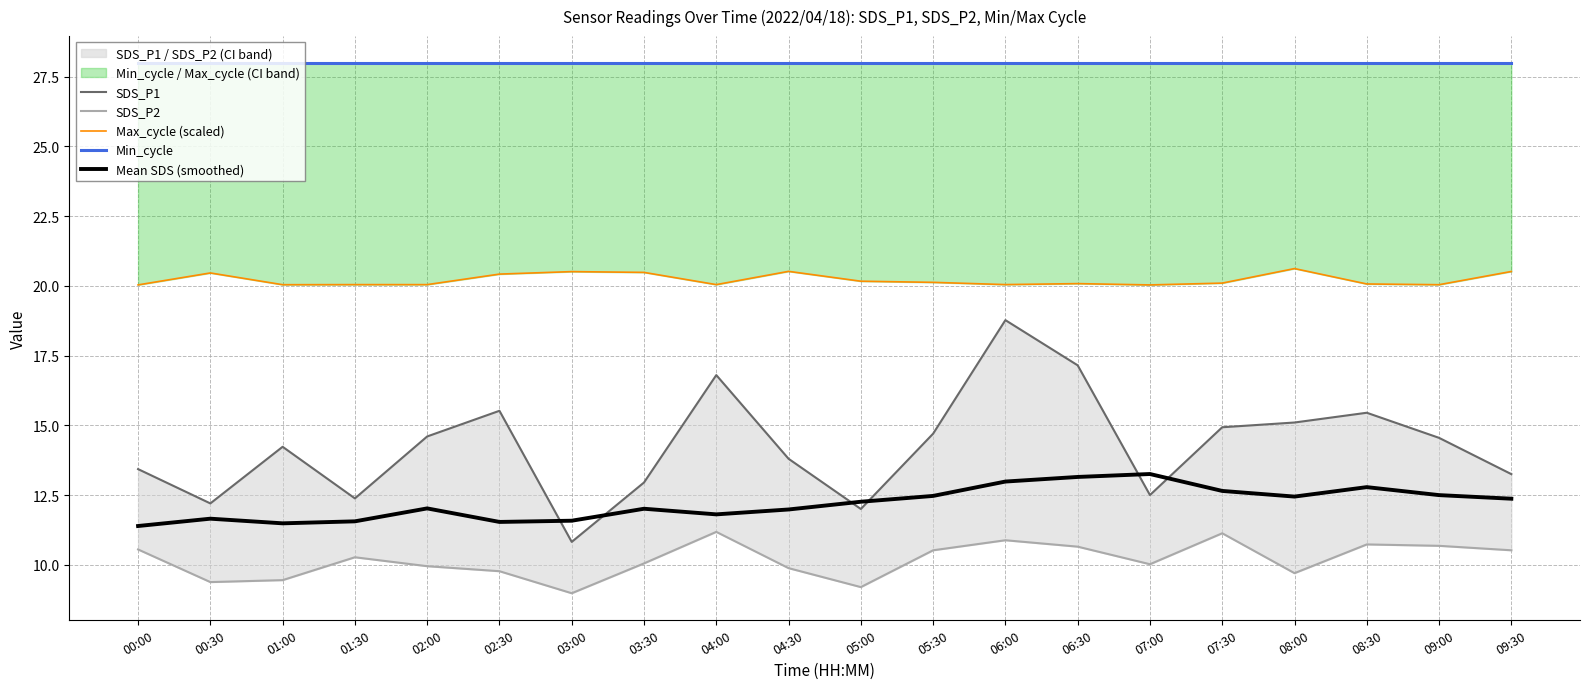

In Max_cycle (scaled), how many points are higher than both neighbors (excluding endpoints)?

5